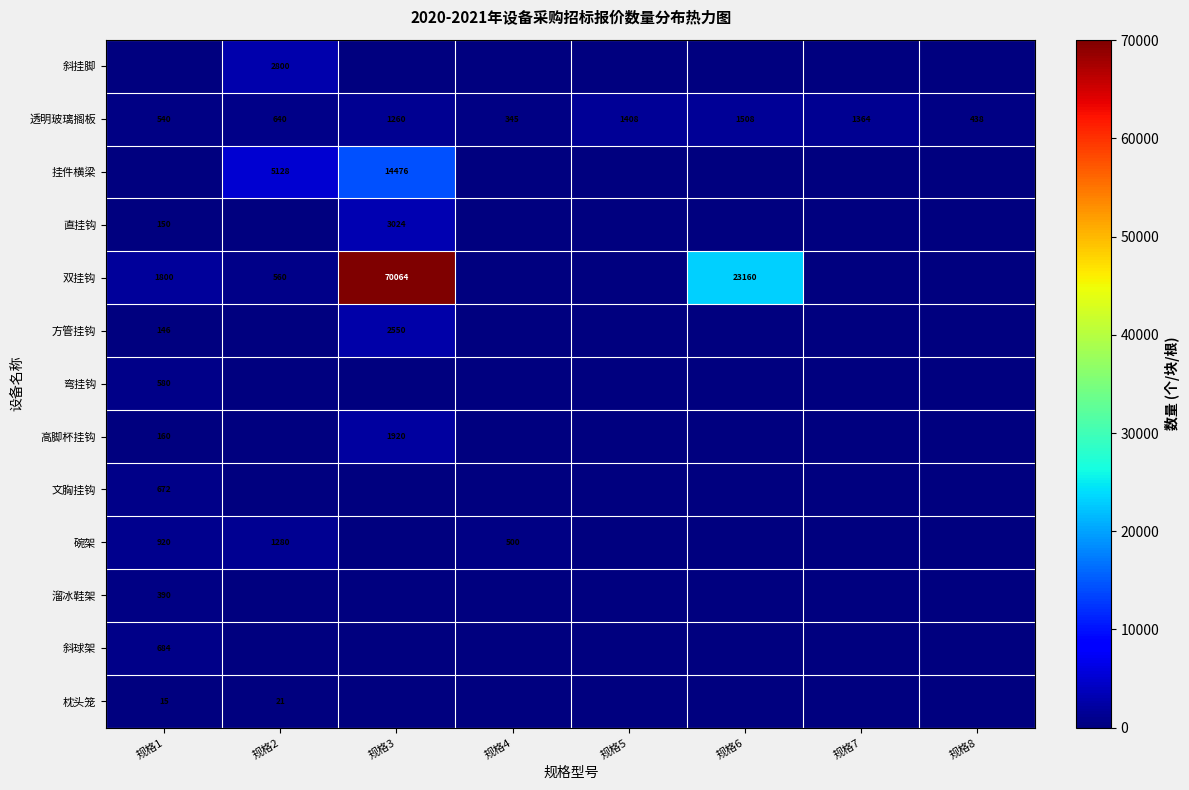

List the labels in order of 透明玻璃搁板 value, largest first.

规格6, 规格5, 规格7, 规格3, 规格2, 规格1, 规格8, 规格4